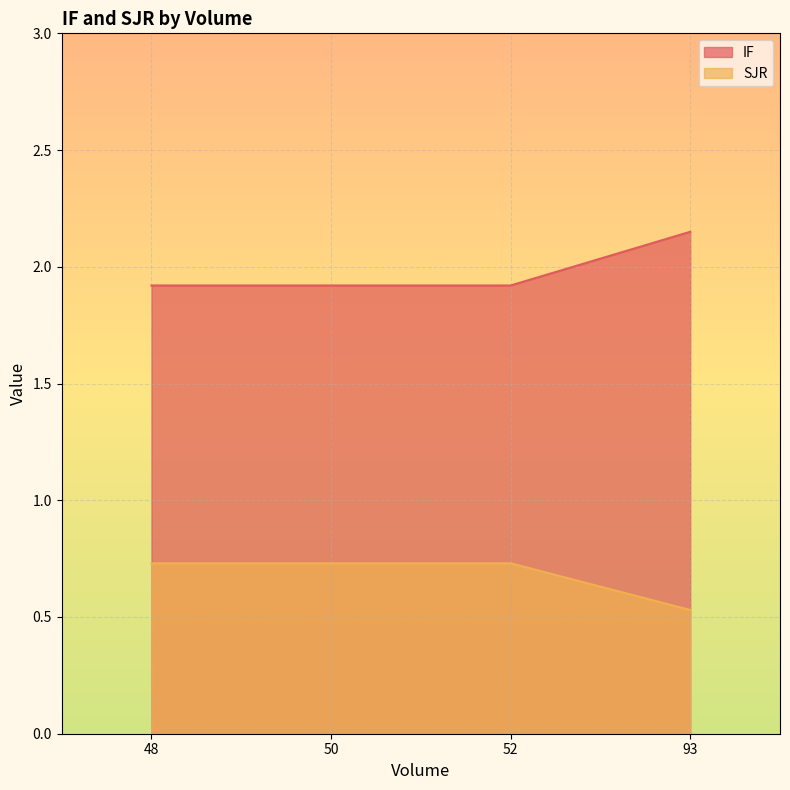

What is the sum of the IF values at 48 and 93?

4.1